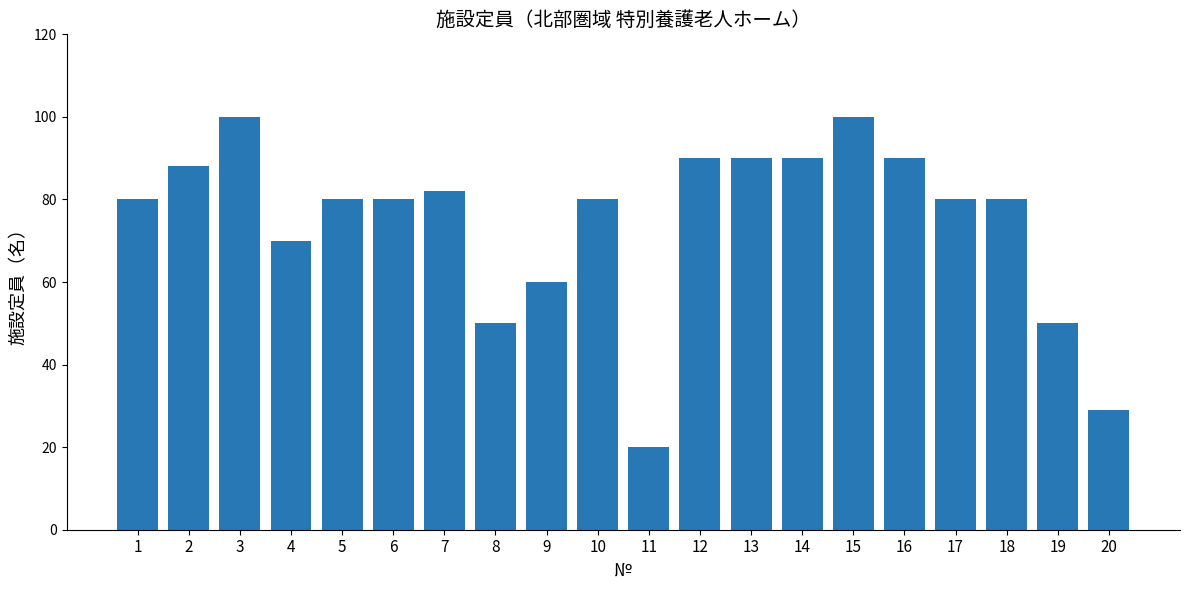

What value does the data have at 1, to the nearest 10?

80